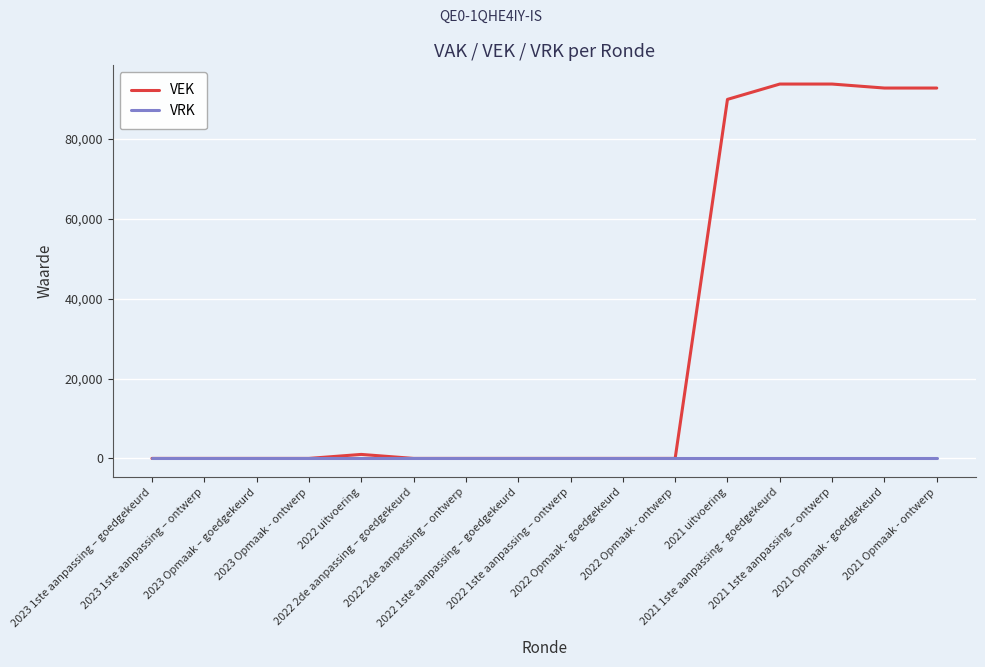

Rank the series by their maximum value, from highest to lowest.

VEK, VRK